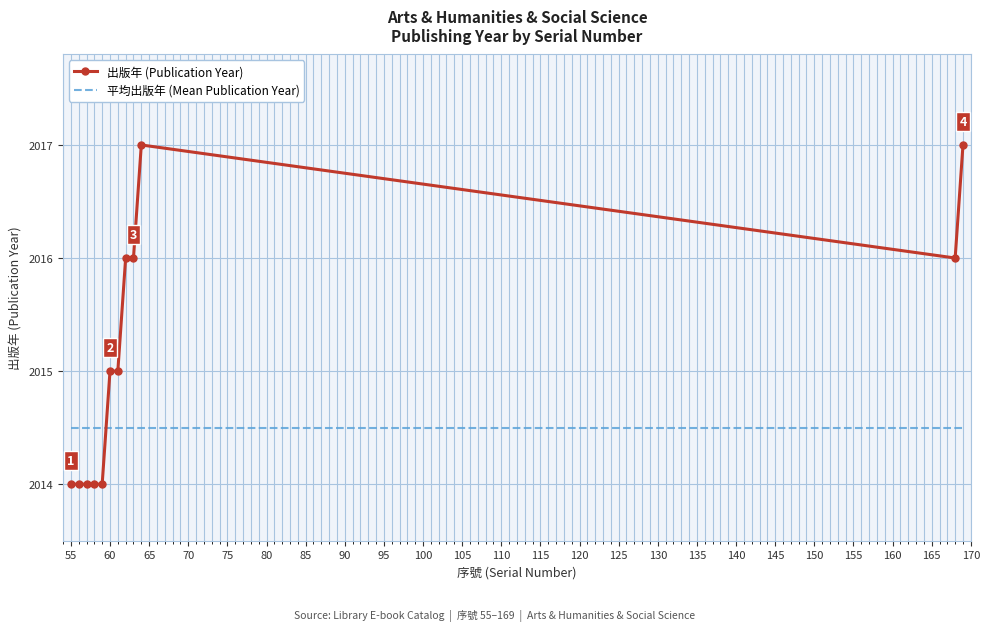

What is the highest value of the 出版年 (Publication Year) series?

2017.0